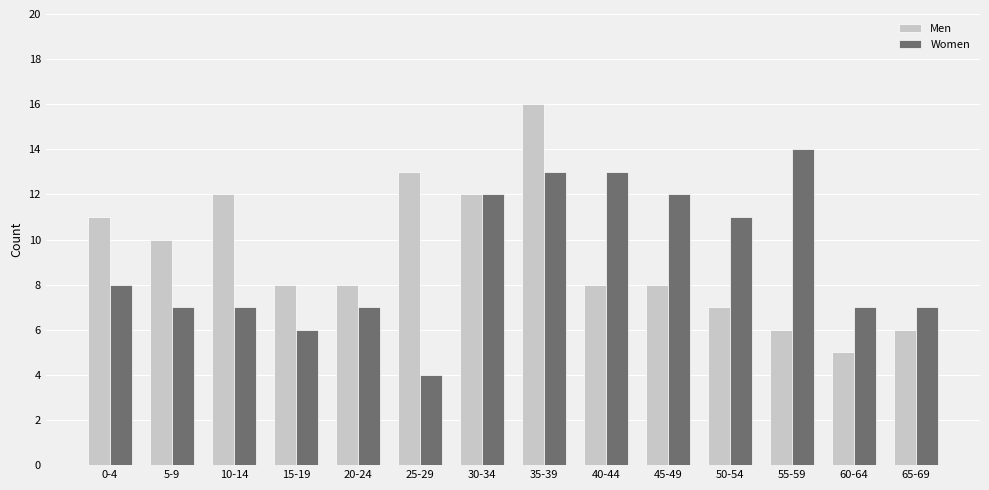

Is the value of Men at 40-44 greater than the value of Women at 20-24?

Yes